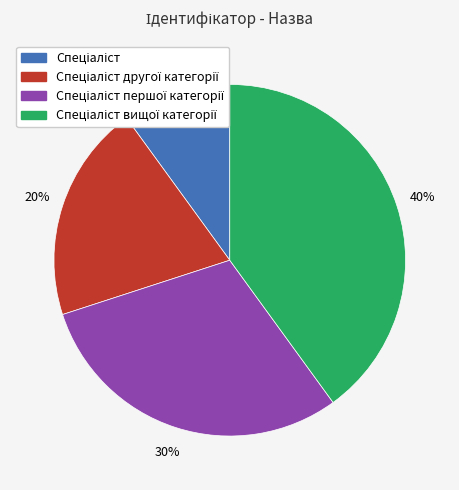

Is there any slice that represents more than half of the pie?

No